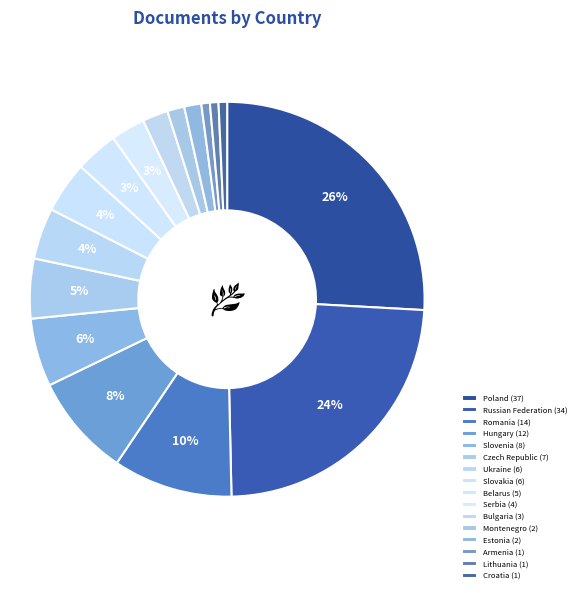

Is it true that Slovakia is 9% of the pie?

False